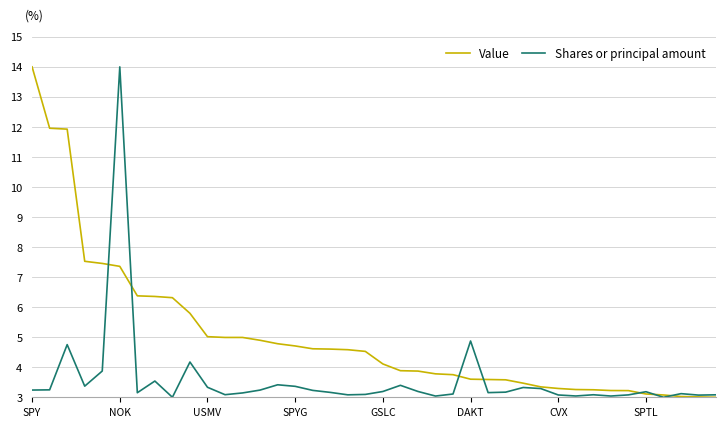

List the series in order of their overall mean, lowest first.

Shares or principal amount, Value